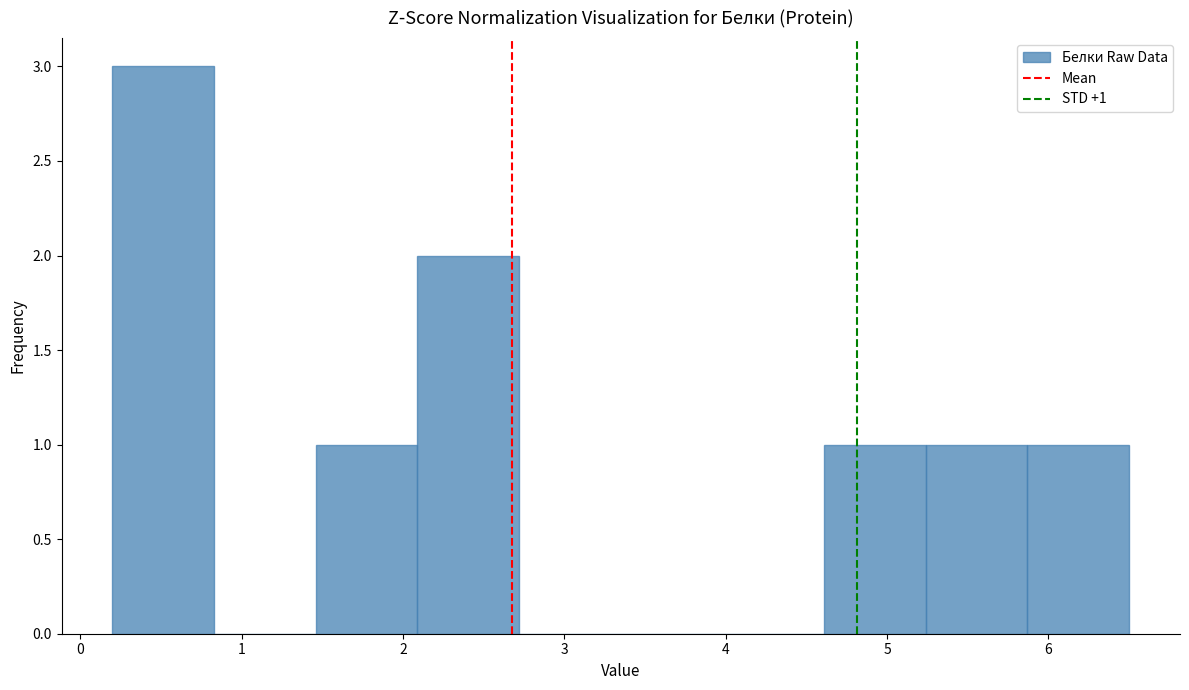

Over which range of the x-axis is the bar tallest?

0.20 to 0.83